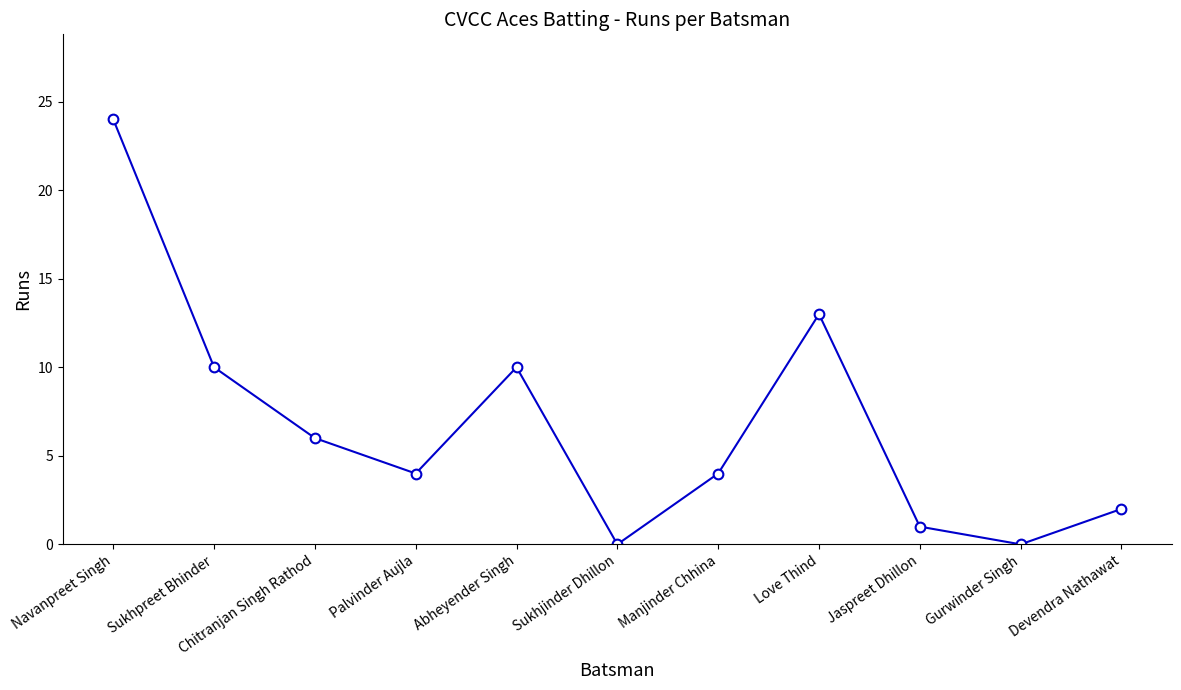

Which label corresponds to the largest value in the chart?

Navanpreet Singh